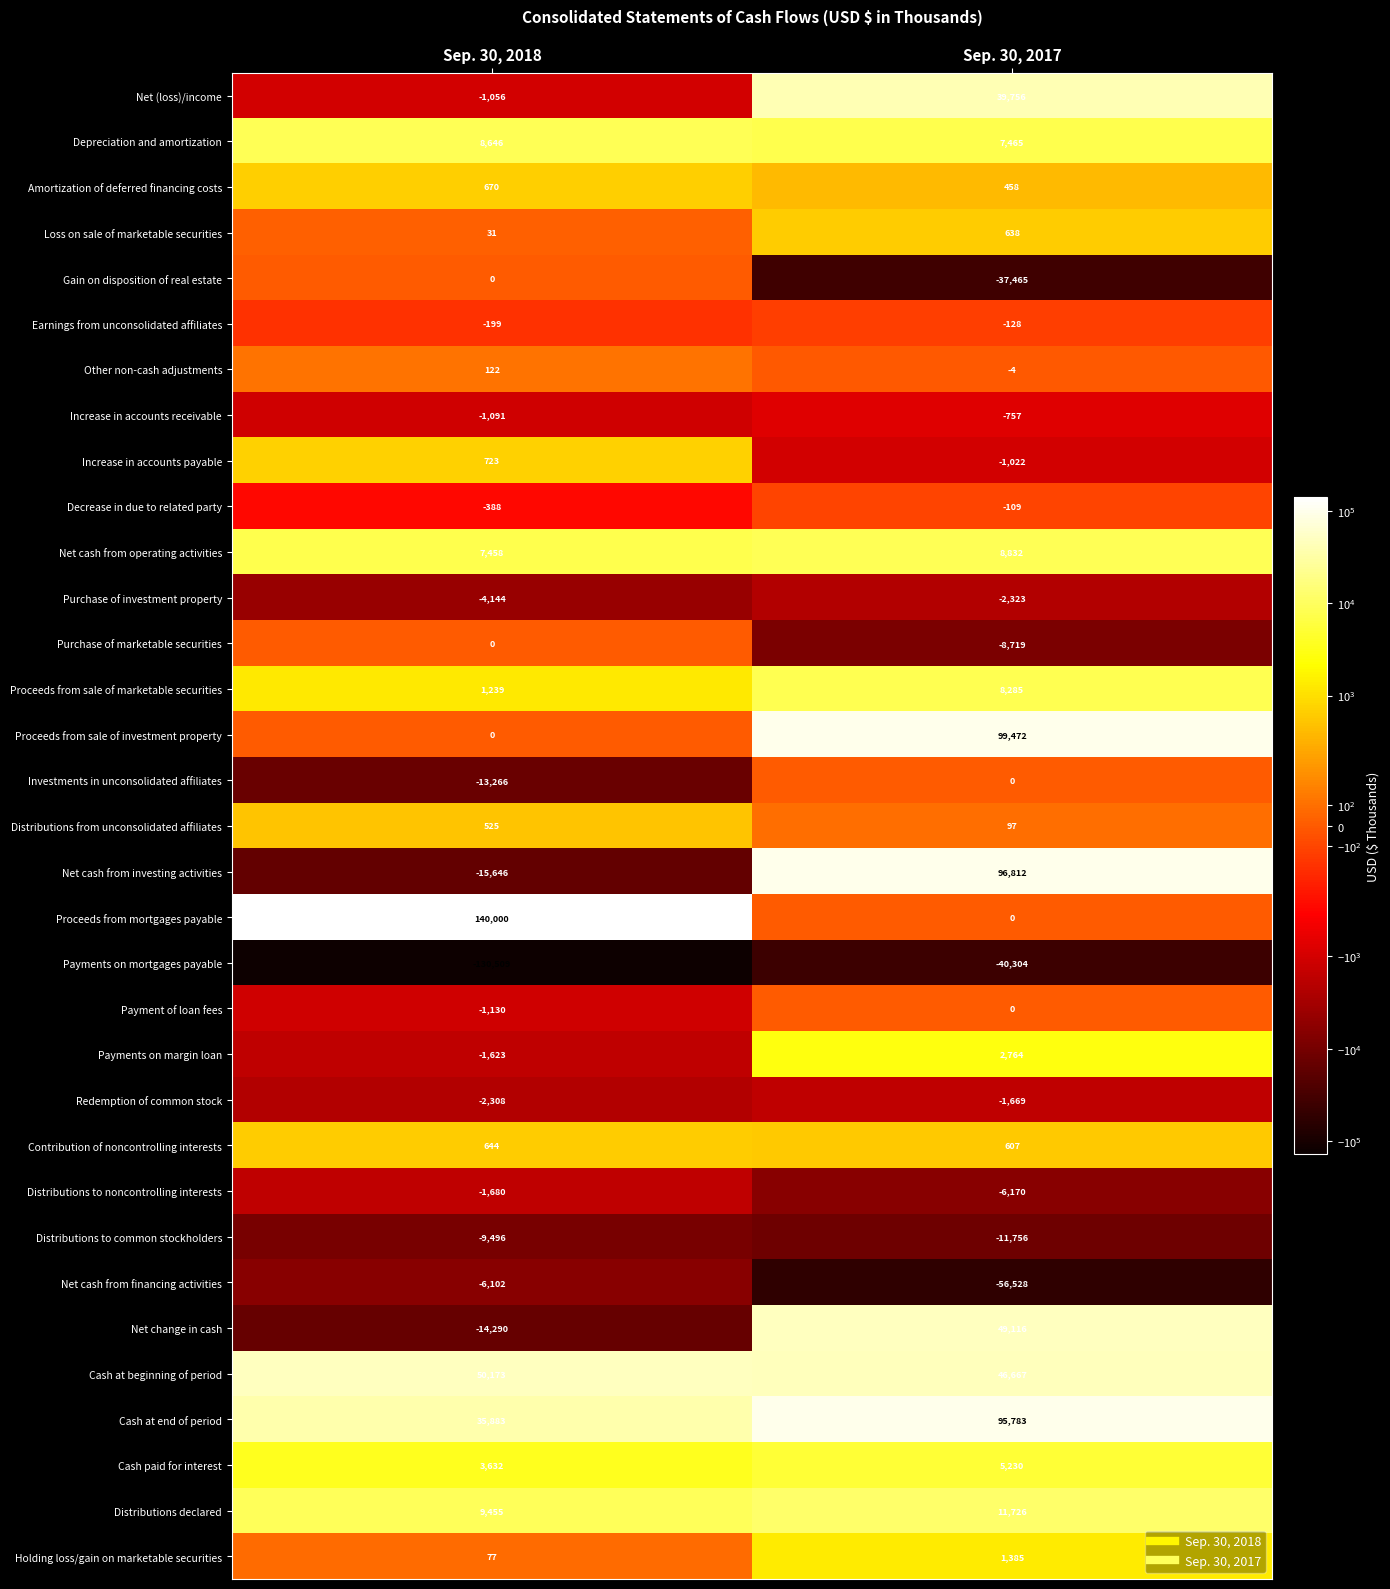

How many categories are shown in the chart?

2